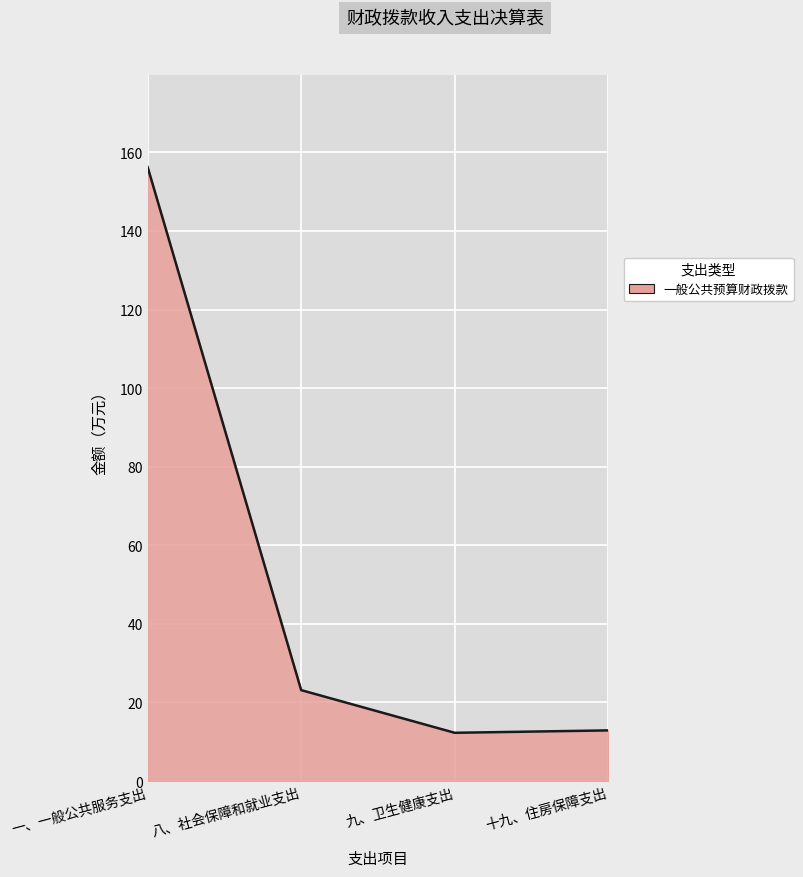

Where is the first local minimum?

九、卫生健康支出